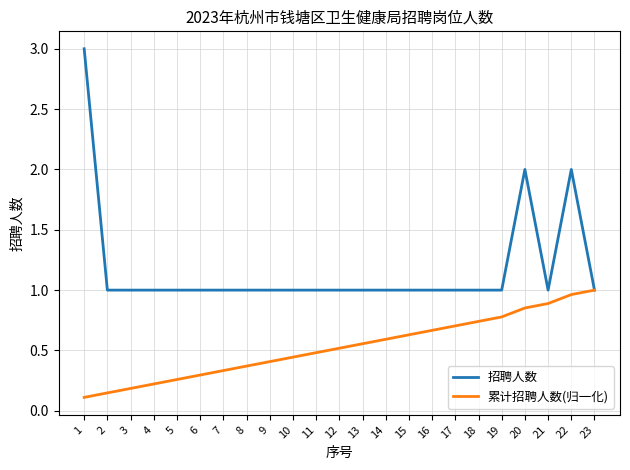

How many lines are shown in the chart?

2